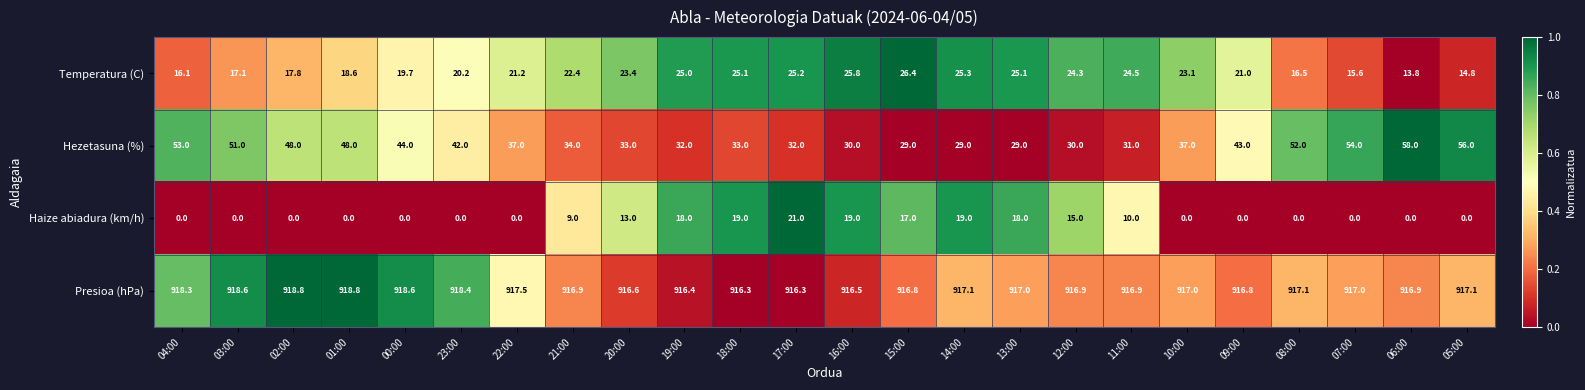

True or false: Temperatura (C) has a value of 25.1 at 13:00.

True